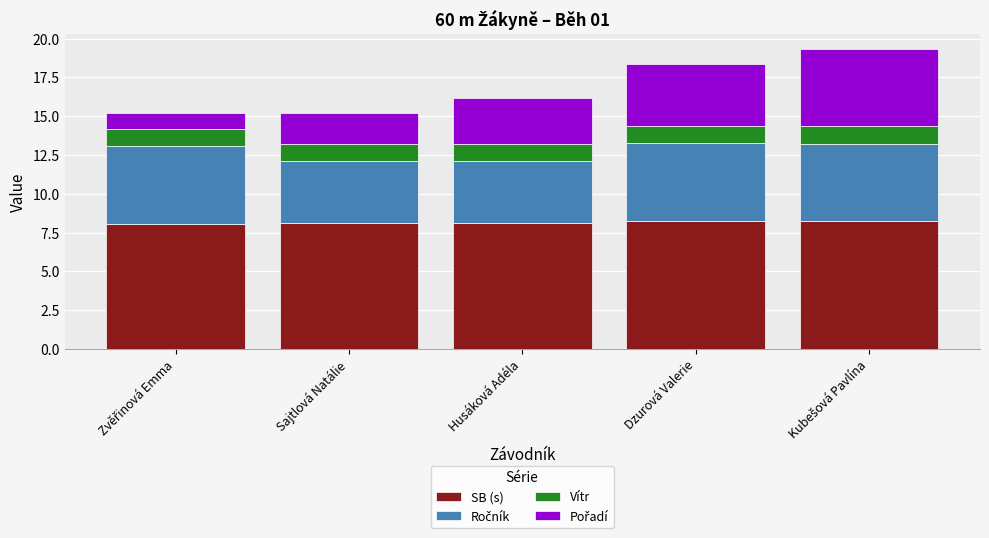

Read the SB (s) value at Husáková Adéla.

8.1